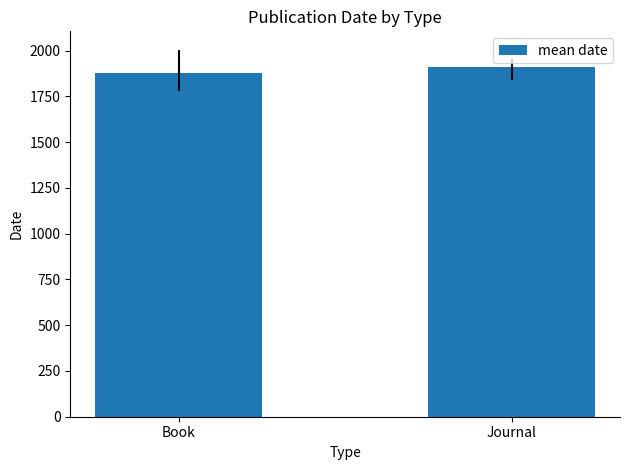

What is the label of the 2nd bar from the left?

Journal